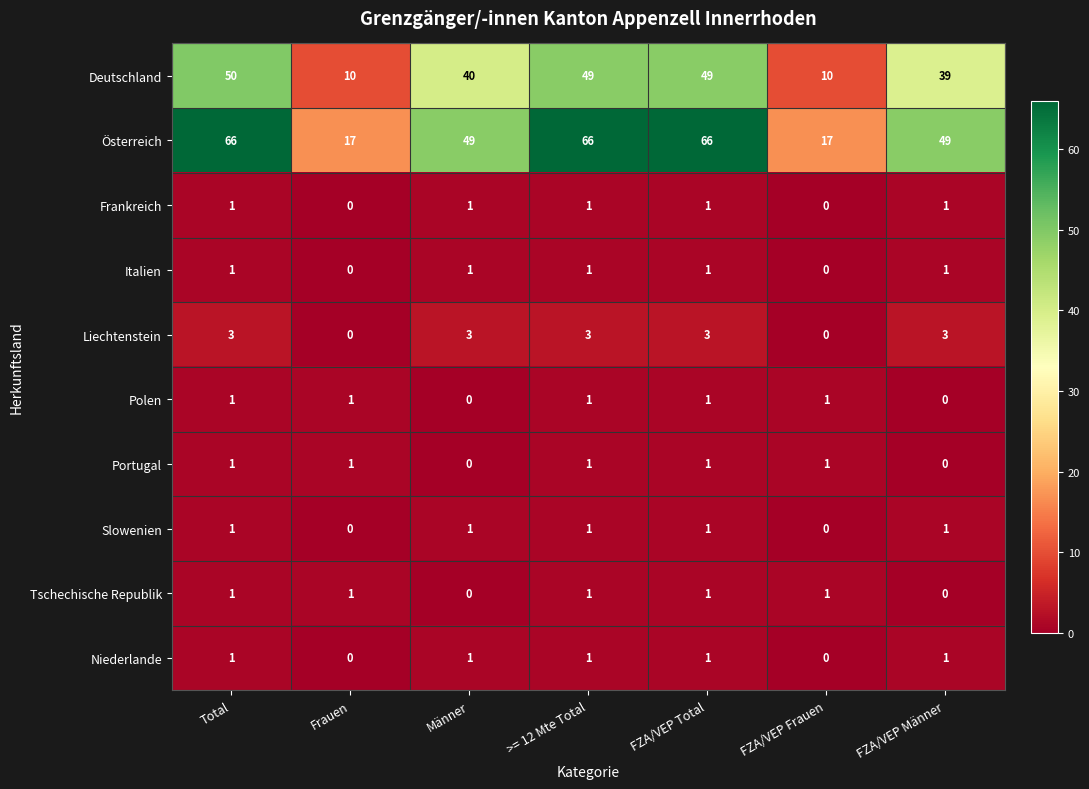

True or false: Italien has a value of 1 at FZA/VEP Total.

True